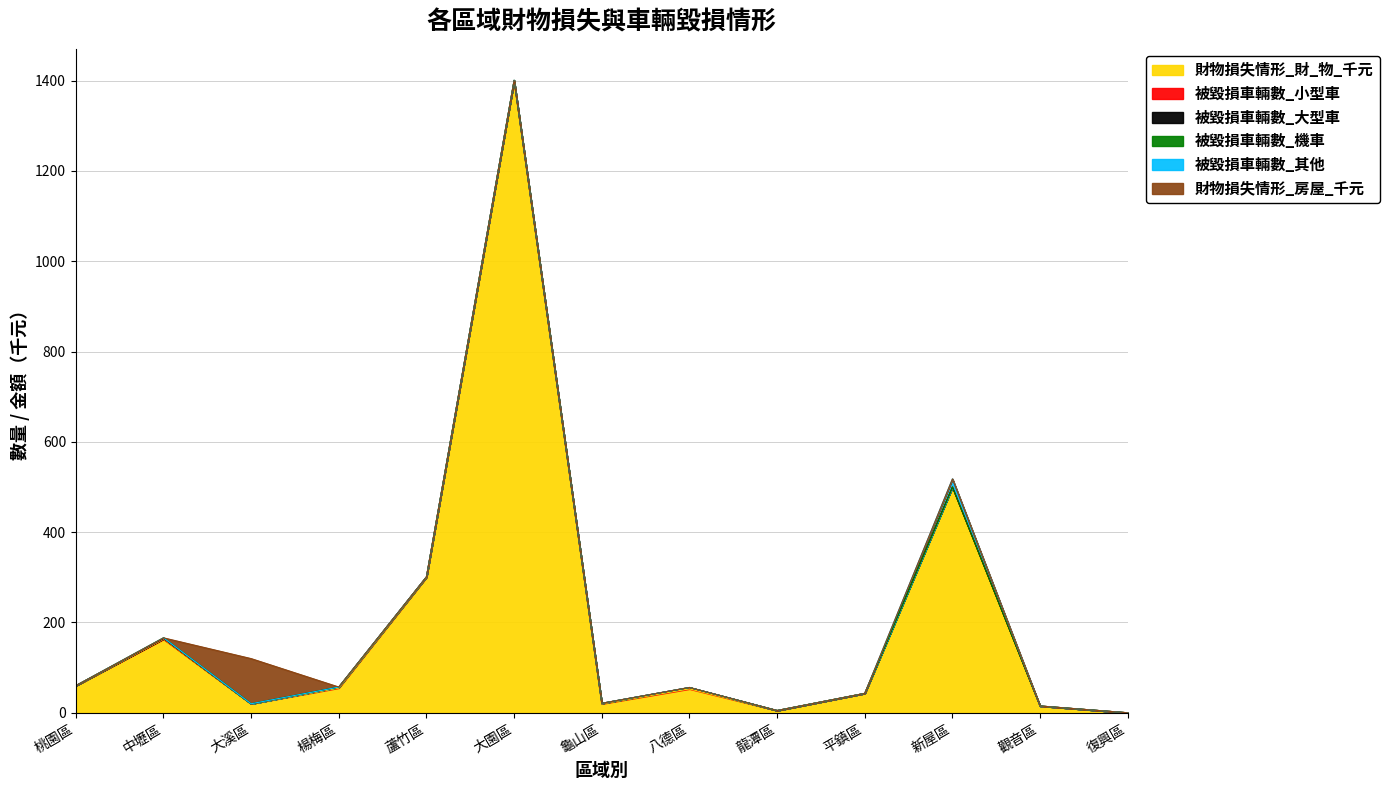

Is the value of 被毀損車輛數_小型車 at 平鎮區 greater than the value of 被毀損車輛數_機車 at 八德區?

No